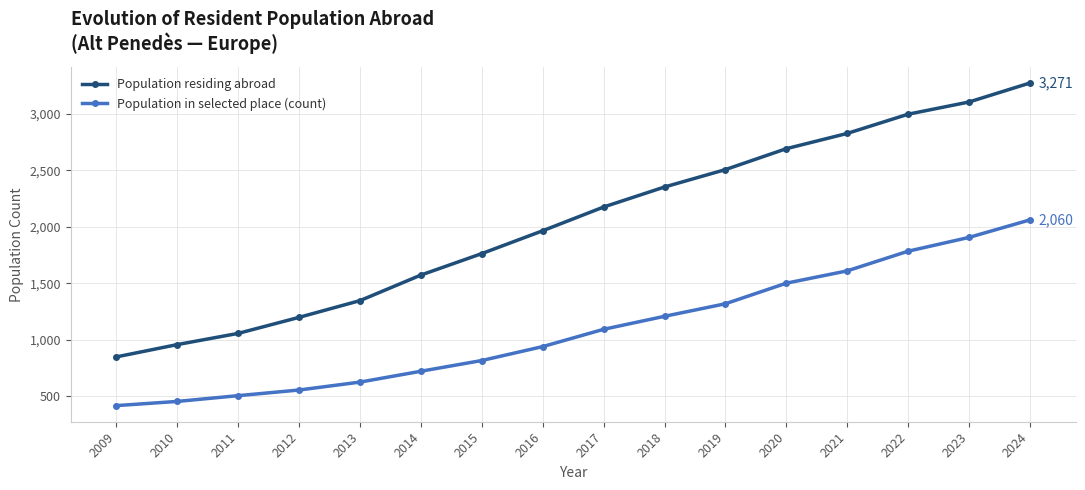

At which category does the chart reach its peak across all series?

2024